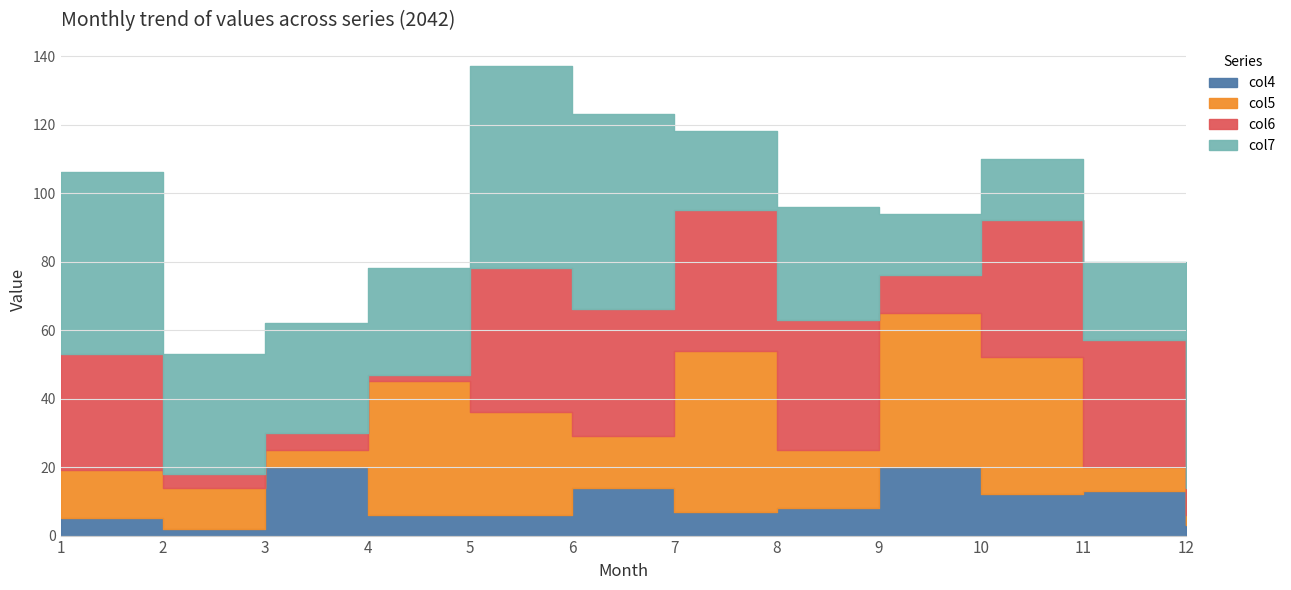

Reading right to left, list all the values displayed in this chart.

col4: 3	13	12	20	8	7	14	6	6	20	2	5
col5: 3	7	40	45	17	47	15	30	39	5	12	14
col6: 8	37	40	11	38	41	37	42	2	5	4	34
col7: 58	23	18	18	33	23	57	59	31	32	35	53